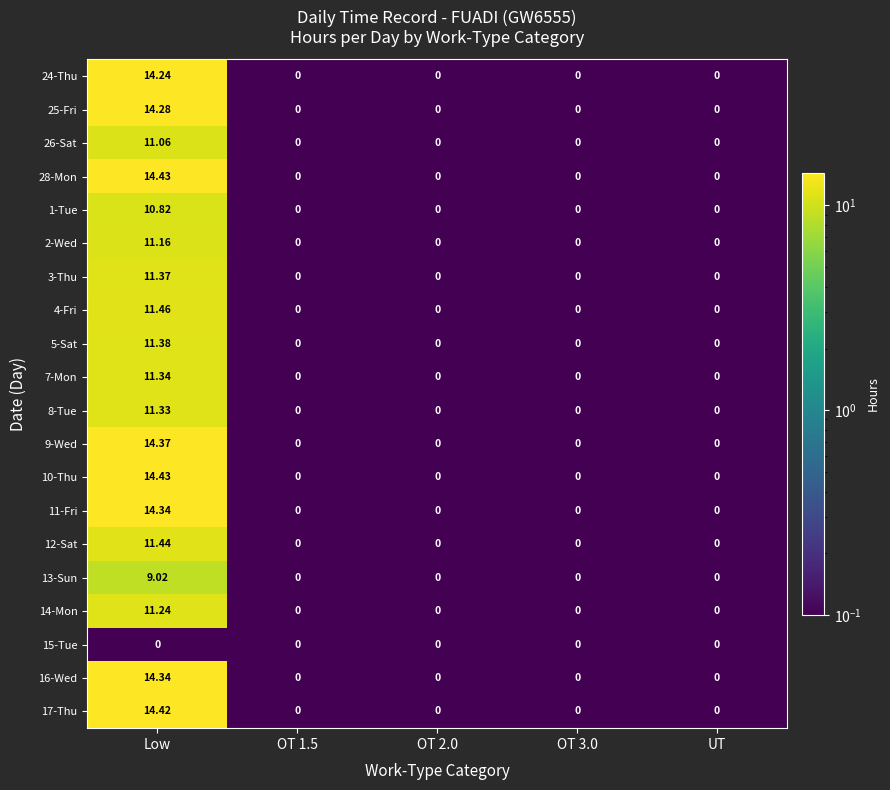

At which category is the sum across all series the highest?

Low